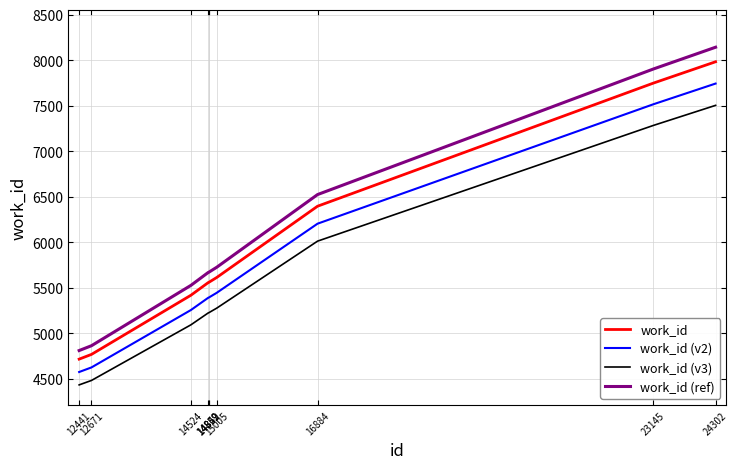

What is the maximum value for work_id (v3)?

7505.0